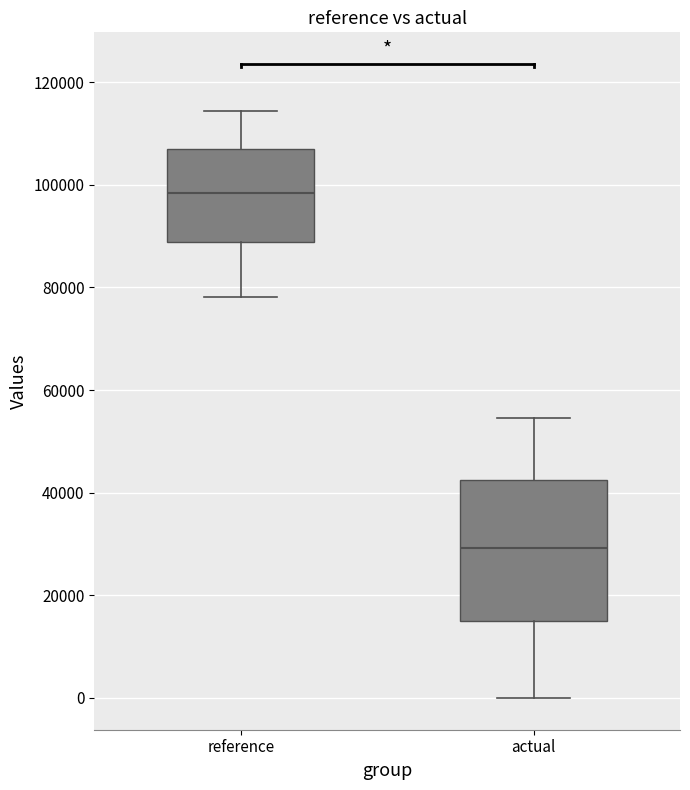

Comparing the boxes themselves (not the whiskers), which one is the tallest?

actual